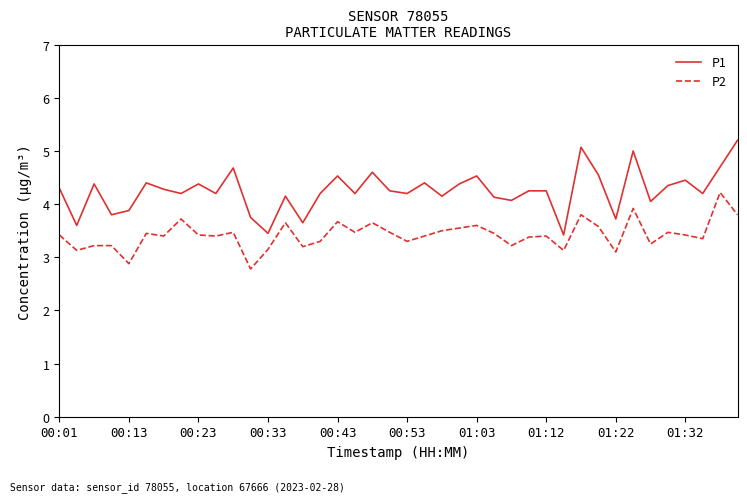

Rank the series by their average value, from lowest to highest.

P2, P1